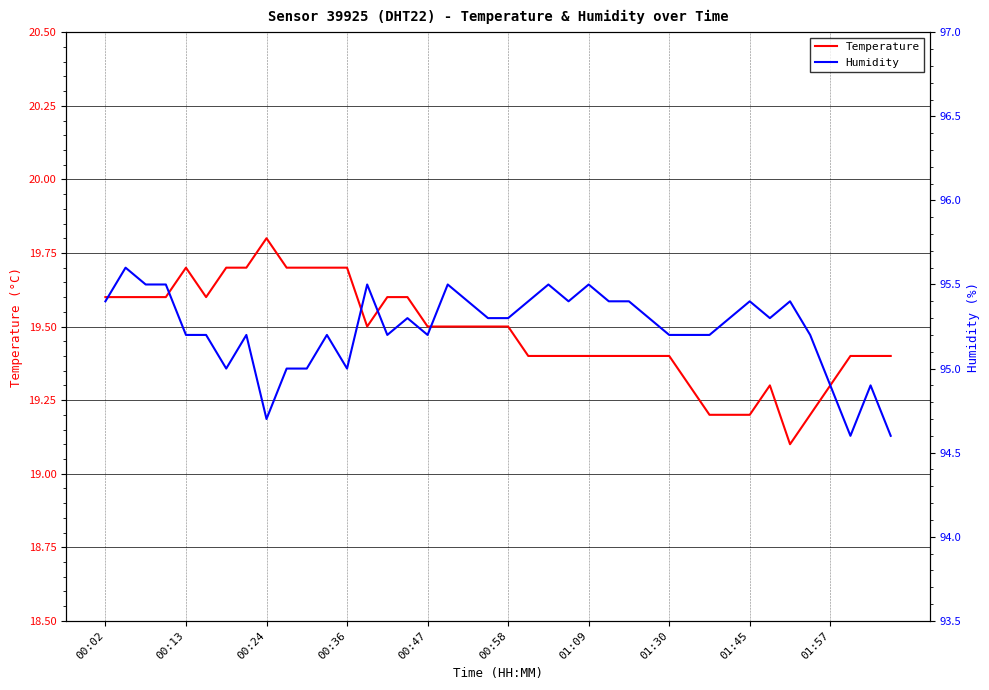

What is the highest value of the Temperature series?

19.8